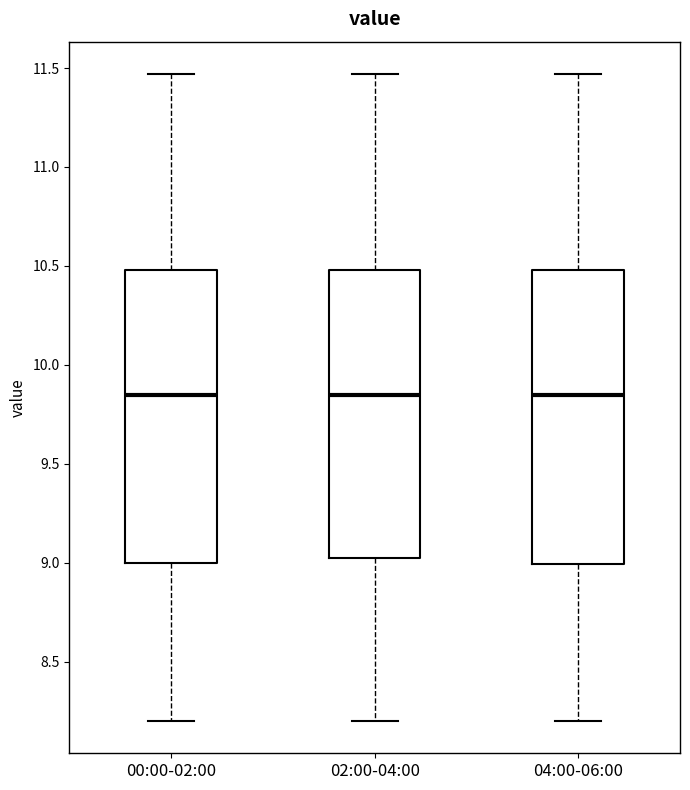

Reading left to right, transcribe this box plot: for each box, give where its median line is, the range the box spans, and where its two whiskers end, as read against the y-axis. The values are not printed on the chart, so give them approximately, as read against the axis.

00:00-02:00: median 9.85, box 9.00 to 10.50, whiskers 8.20 to 11.45
02:00-04:00: median 9.85, box 9.00 to 10.50, whiskers 8.20 to 11.45
04:00-06:00: median 9.85, box 9.00 to 10.50, whiskers 8.20 to 11.45